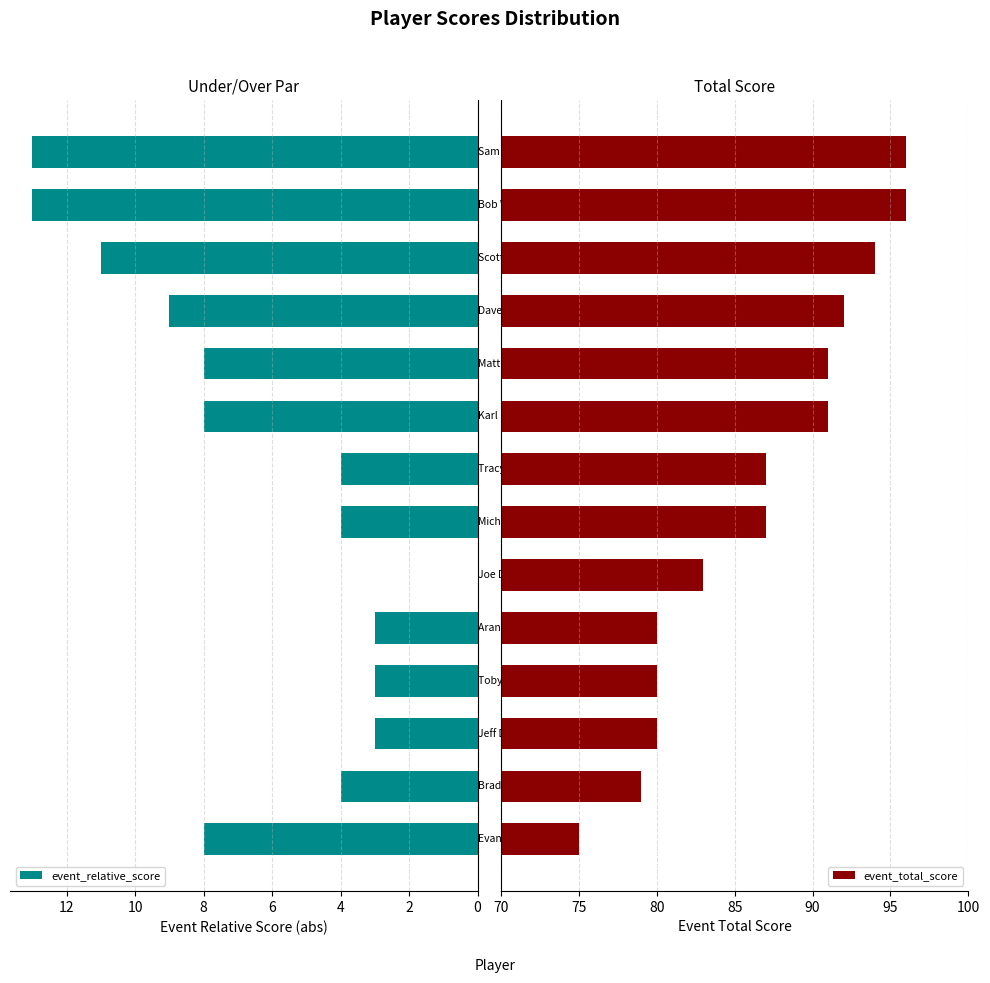

What is the average value of the event_relative_score series?

6